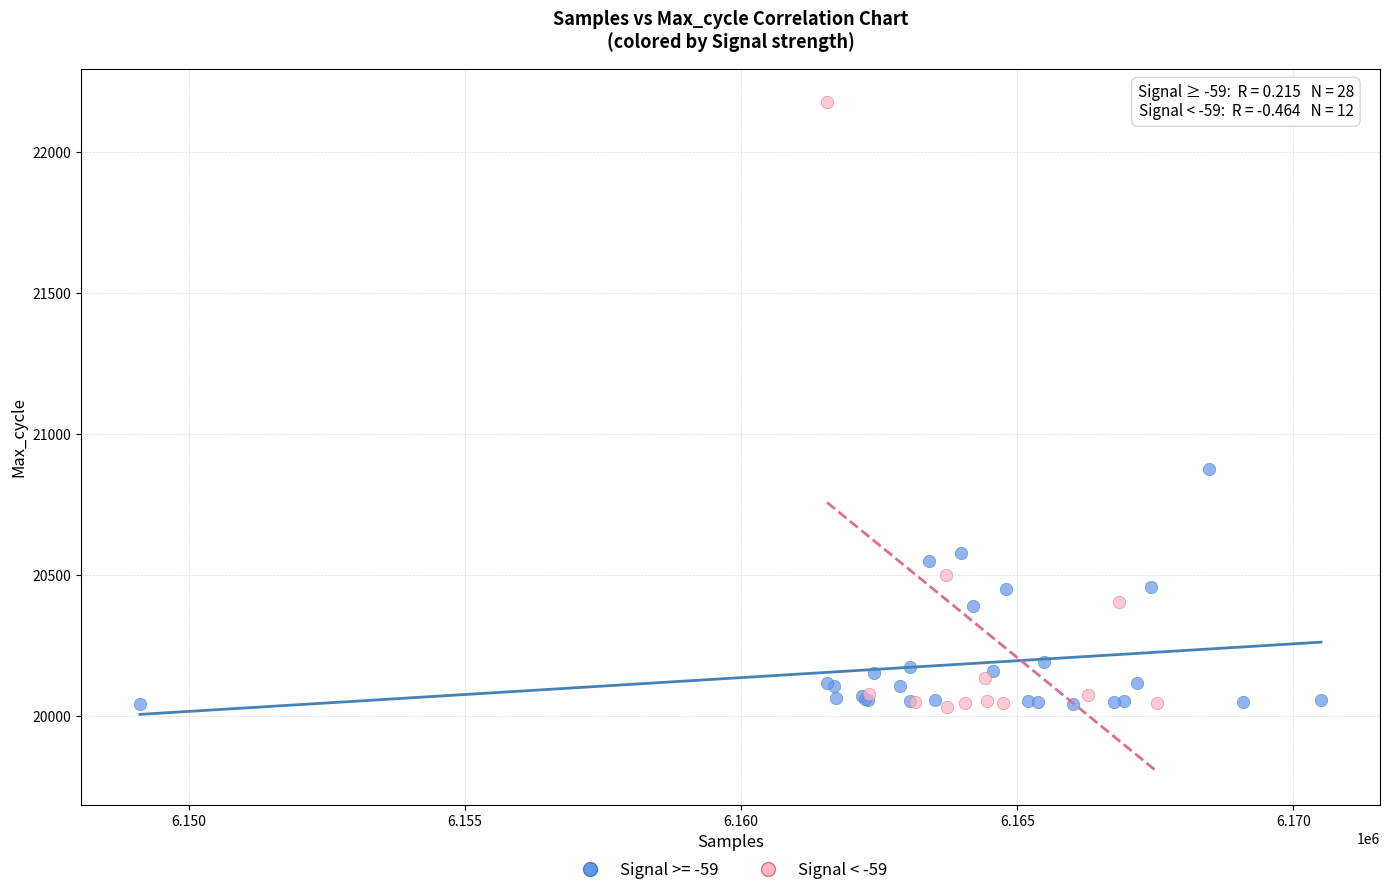

Which series reaches the maximum Y coordinate?

Signal < -59